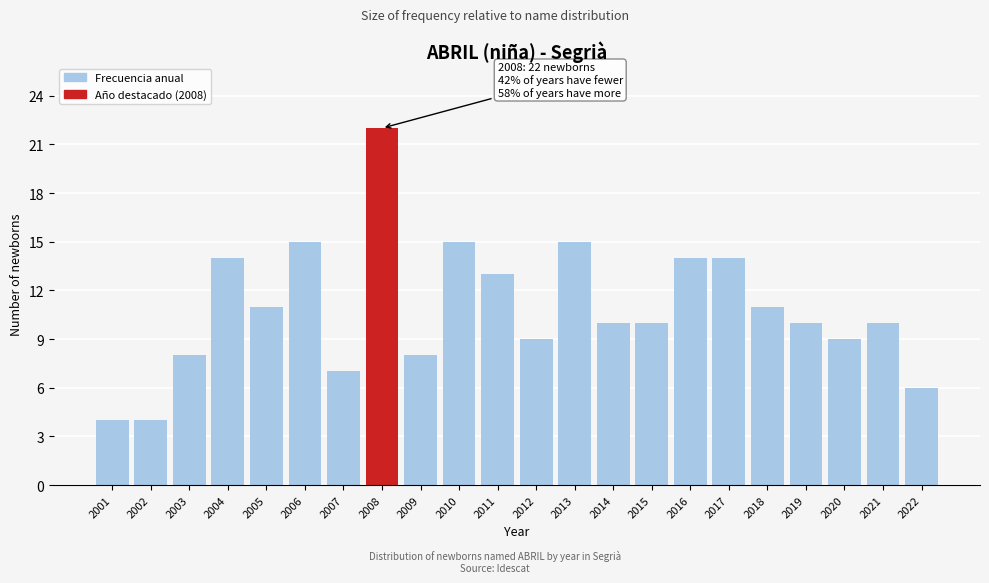

Reading left to right, list all the values displayed in this chart.

2001=4	2002=4	2003=8	2004=14	2005=11	2006=15	2007=7	2008=22	2009=8	2010=15	2011=13	2012=9	2013=15	2014=10	2015=10	2016=14	2017=14	2018=11	2019=10	2020=9	2021=10	2022=6